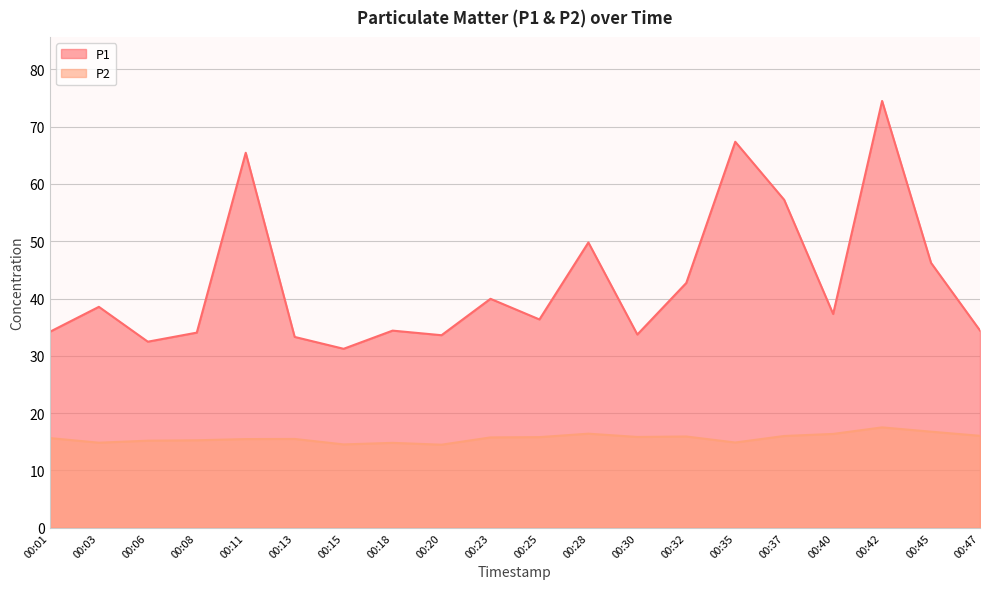

Reading left to right, what are all the values shown in this chart?

P1: 00:01=34.2	00:03=38.5	00:06=32.5	00:08=34.0	00:11=65.4	00:13=33.3	00:15=31.2	00:18=34.4	00:20=33.6	00:23=40.0	00:25=36.4	00:28=49.8	00:30=33.7	00:32=42.7	00:35=67.3	00:37=57.2	00:40=37.3	00:42=74.5	00:45=46.2	00:47=34.4
P2: 00:01=15.7	00:03=14.8	00:06=15.2	00:08=15.3	00:11=15.5	00:13=15.5	00:15=14.6	00:18=14.8	00:20=14.5	00:23=15.8	00:25=15.8	00:28=16.4	00:30=15.8	00:32=15.9	00:35=14.9	00:37=16.0	00:40=16.4	00:42=17.5	00:45=16.8	00:47=16.1